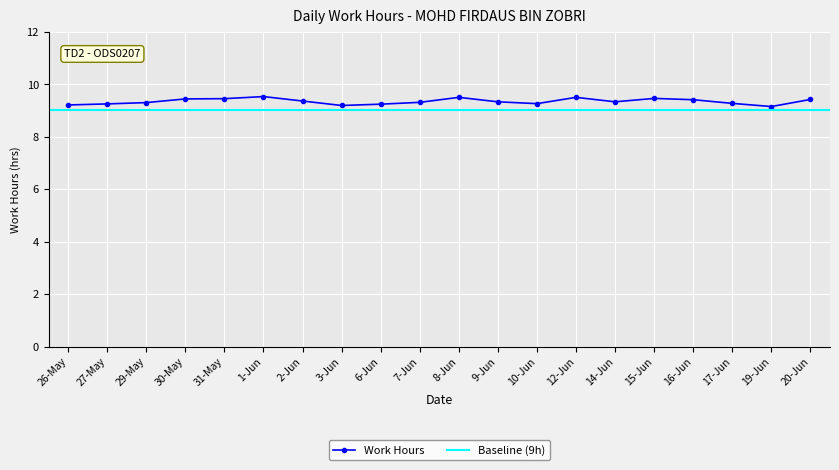

True or false: the data has more than 1 interior local peaks.

True